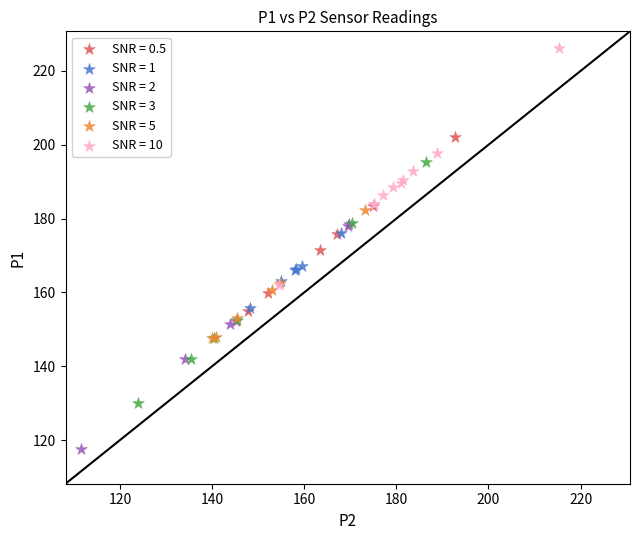

Which series reaches the maximum Y coordinate?

SNR = 10